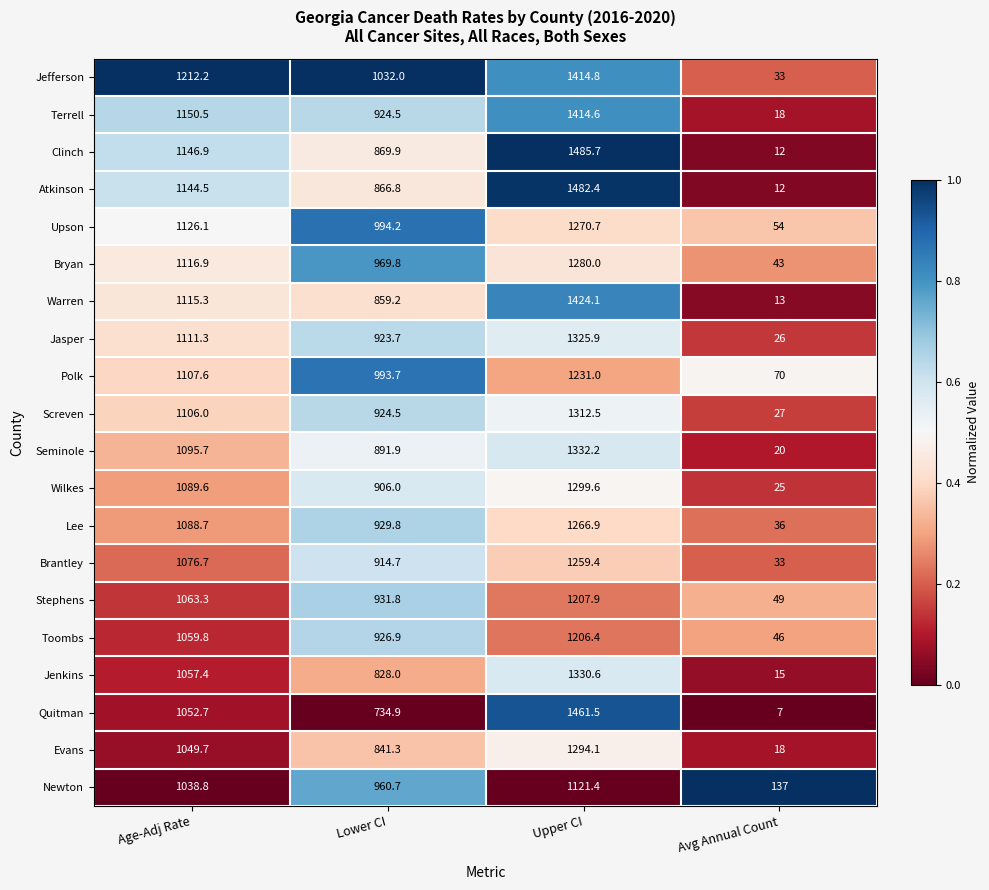

What is the smallest value displayed?

7.0